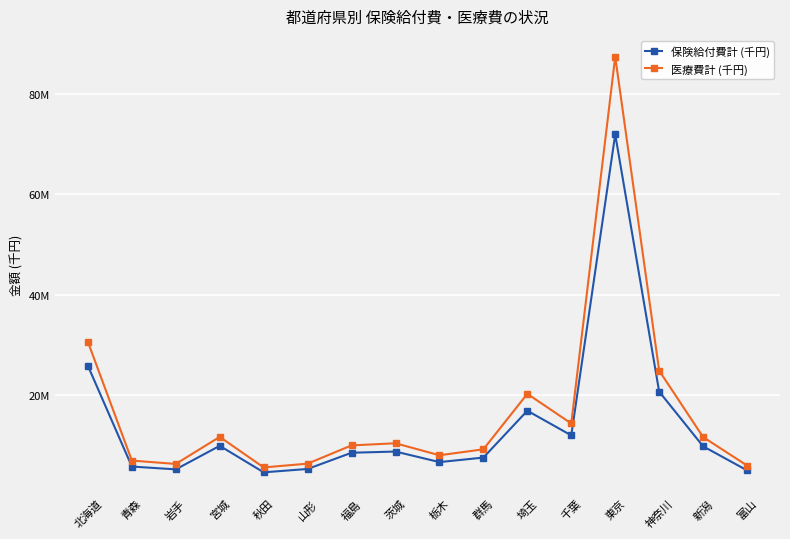

What is the label of the 7th point from the left?

福島